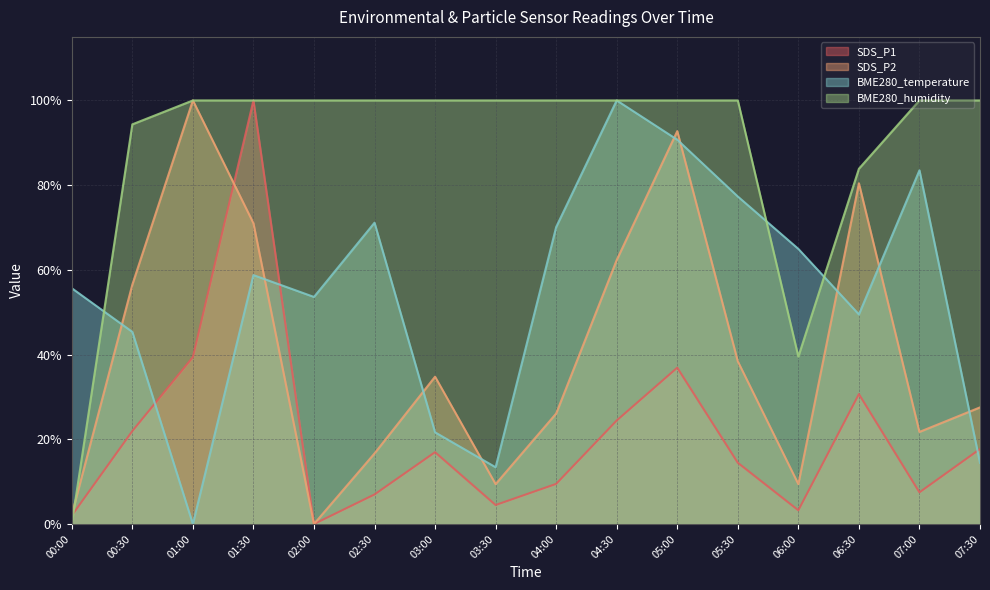

True or false: SDS_P1 has more than 0 points higher than both neighbors.

True